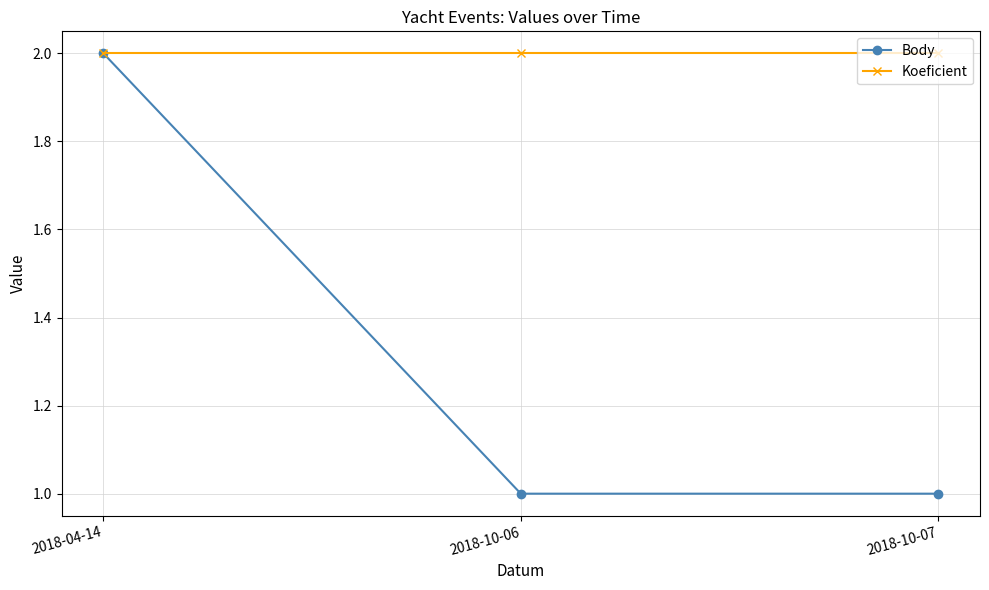

List the series in order of their overall mean, lowest first.

Body, Koeficient